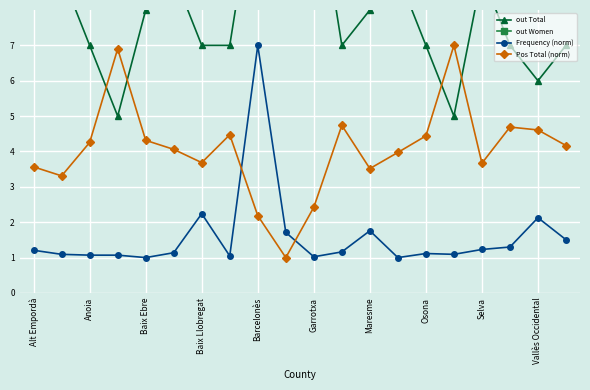

Rank the series by their average value, from highest to lowest.

out Women, out Total, Pos Total (norm), Frequency (norm)